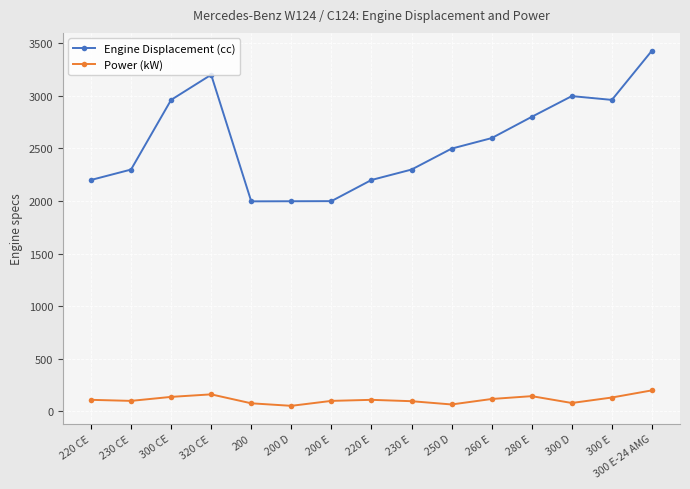

At how many categories does at least one series exceed 1442?

15